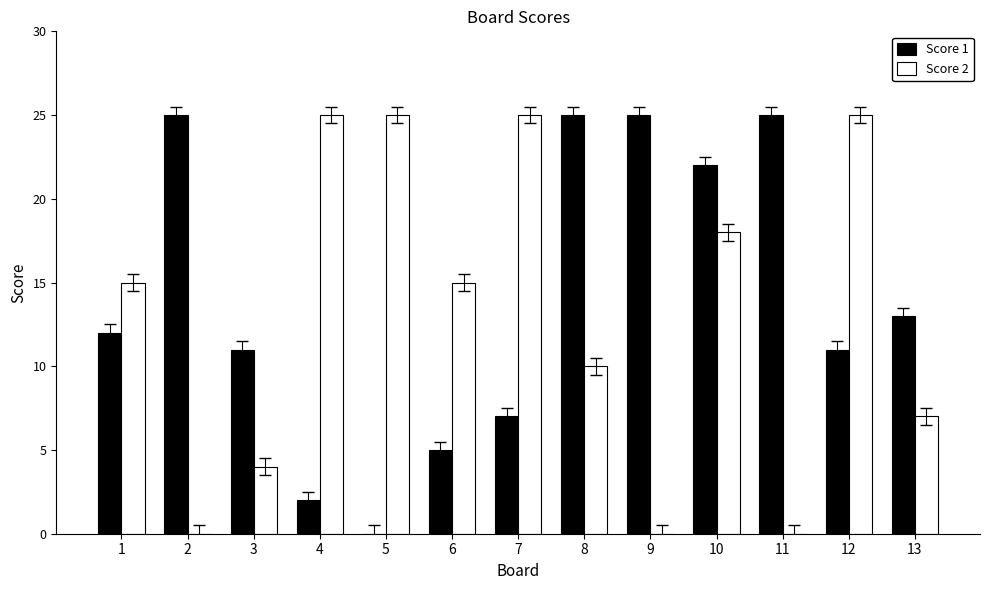

What is the total value across all series at 9?

25